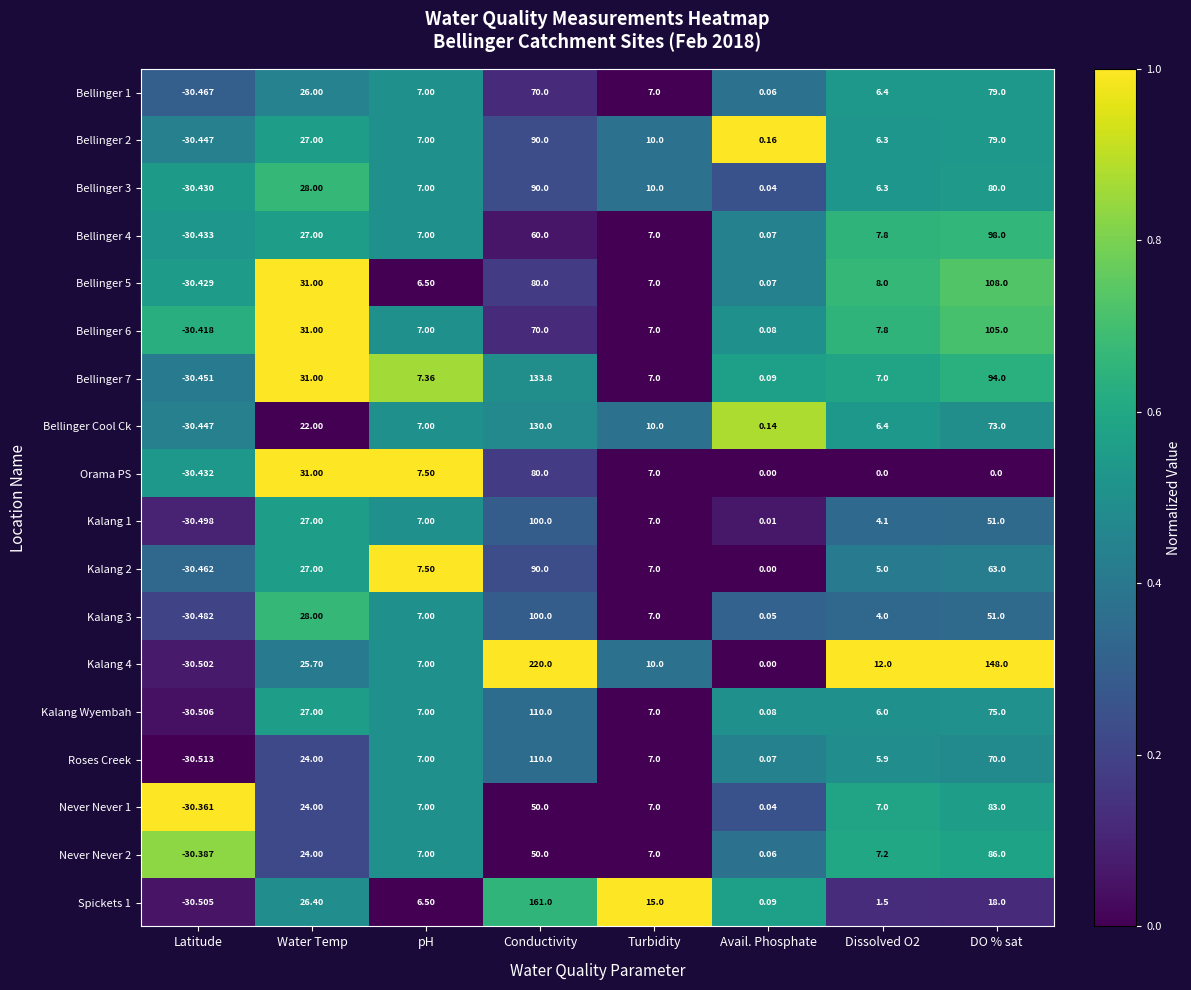

Which category has the lowest value in the Bellinger 4 series?

Latitude